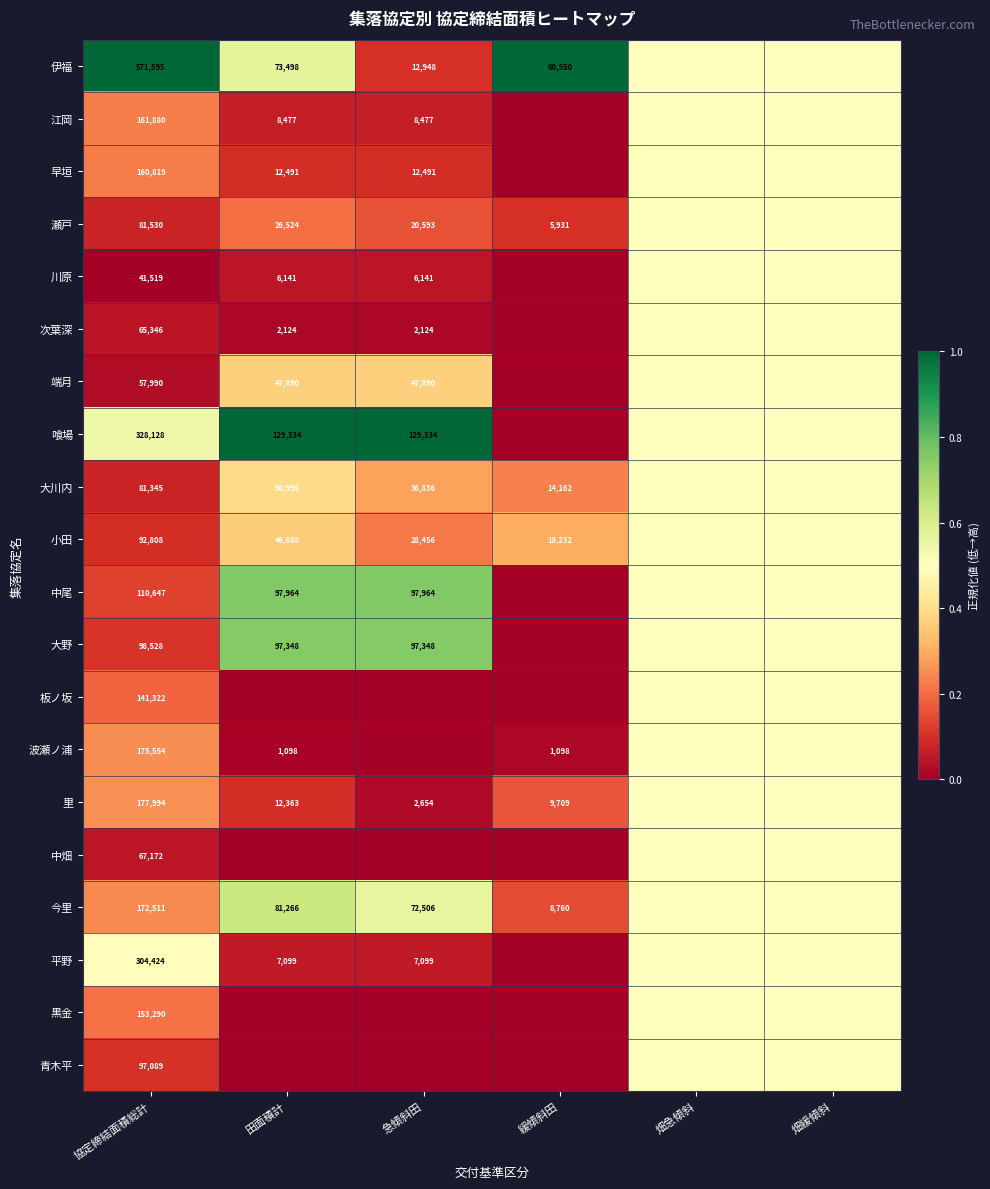

Is it true that 端月 equals 23106.7 at 田面積計?

False